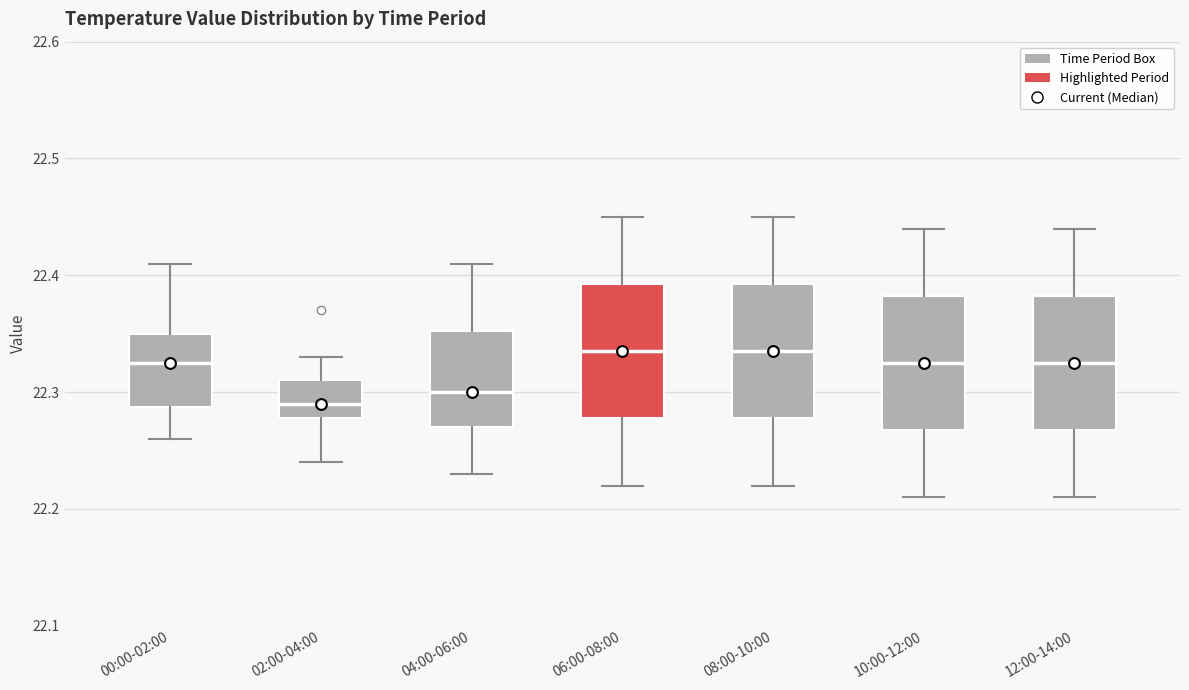

Reading left to right, transcribe this box plot: for each box, give where its median line is, the range the box spans, and where its two whiskers end, as read against the y-axis. The values are not printed on the chart, so give them approximately, as read against the axis.

00:00-02:00: median 22.33, box 22.29 to 22.35, whiskers 22.26 to 22.41
02:00-04:00: median 22.29, box 22.28 to 22.31, whiskers 22.24 to 22.33
04:00-06:00: median 22.30, box 22.27 to 22.35, whiskers 22.23 to 22.41
06:00-08:00: median 22.34, box 22.28 to 22.39, whiskers 22.22 to 22.45
08:00-10:00: median 22.34, box 22.28 to 22.39, whiskers 22.22 to 22.45
10:00-12:00: median 22.33, box 22.27 to 22.38, whiskers 22.21 to 22.44
12:00-14:00: median 22.33, box 22.27 to 22.38, whiskers 22.21 to 22.44